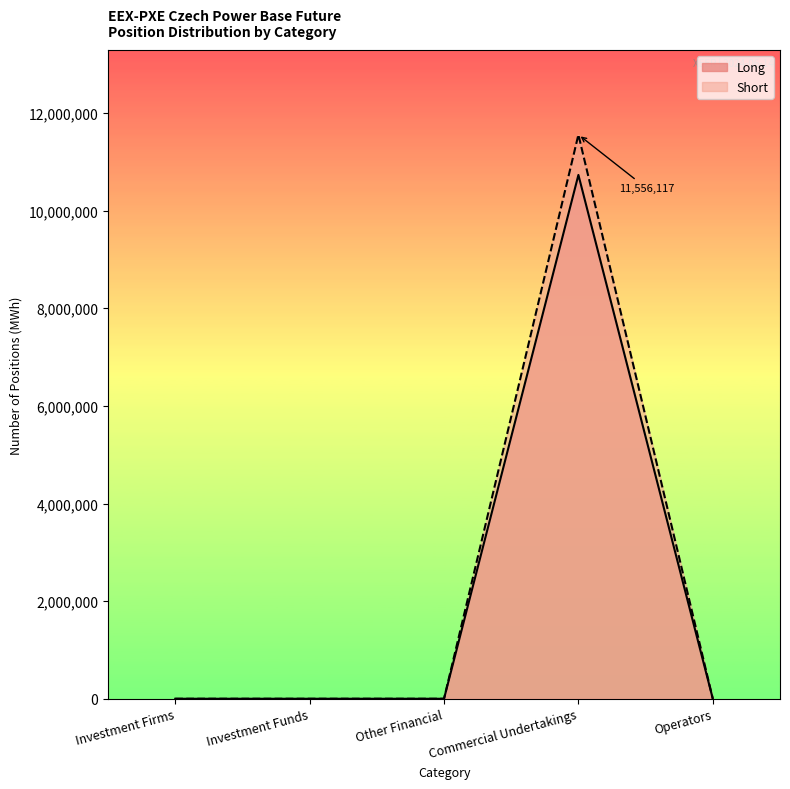

Which series has the largest total across all categories?

Short